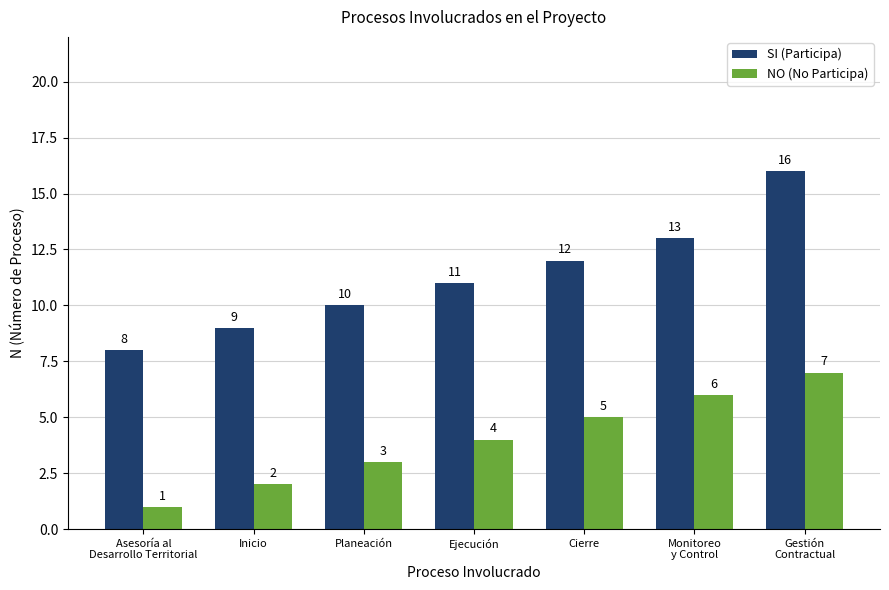

Which series has the largest range (max minus min)?

SI (Participa)